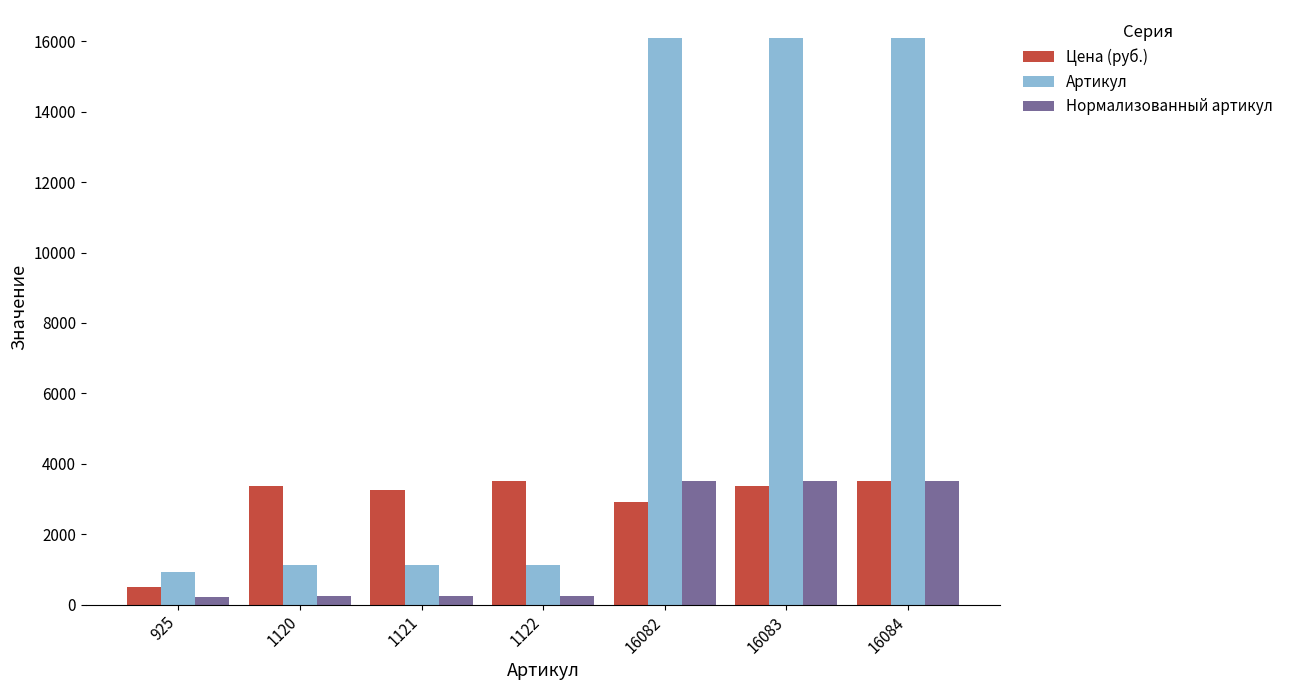

What is the value of the Цена (руб.) bar at the 4th from the left?

3500.0